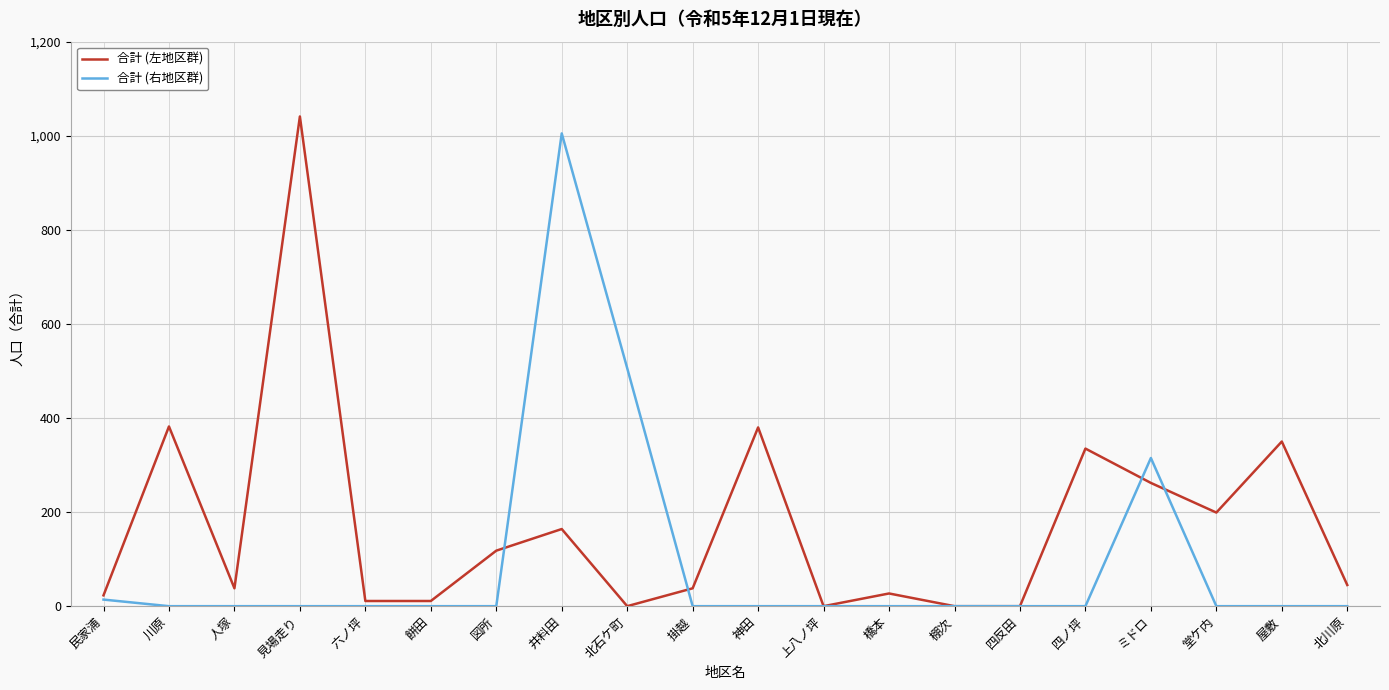

Which label corresponds to the largest value in the chart?

見場走り